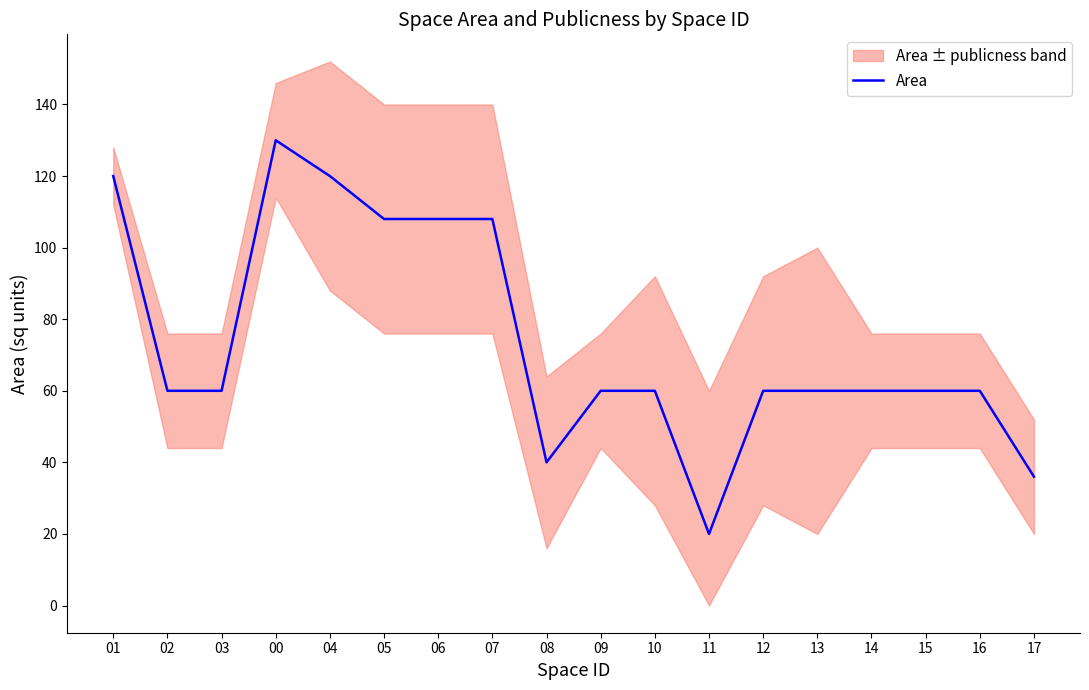

Where is the data nearest to the value 75?

02